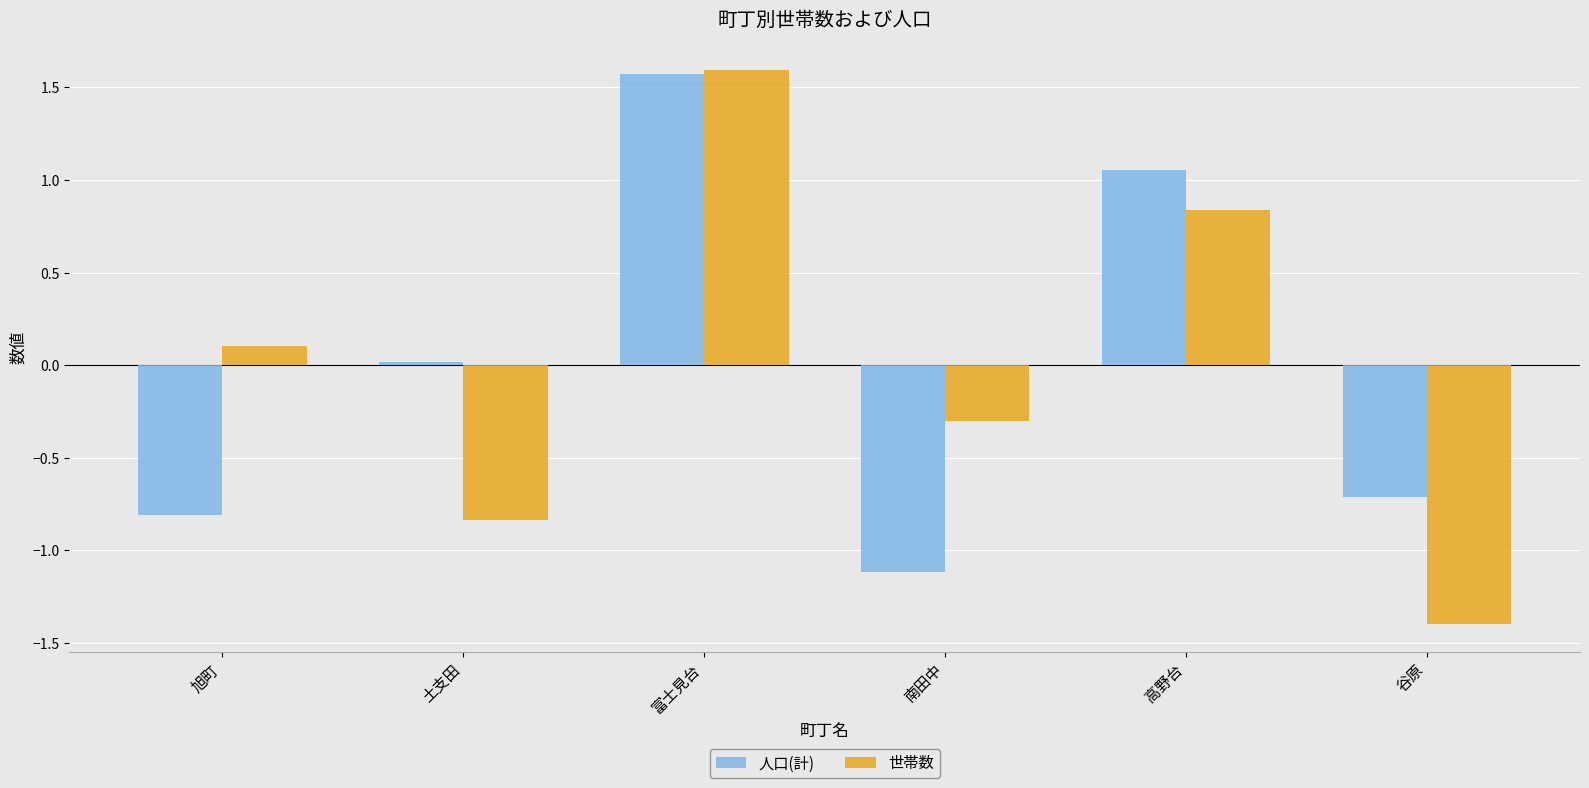

Which label corresponds to the largest value in the chart?

富士見台